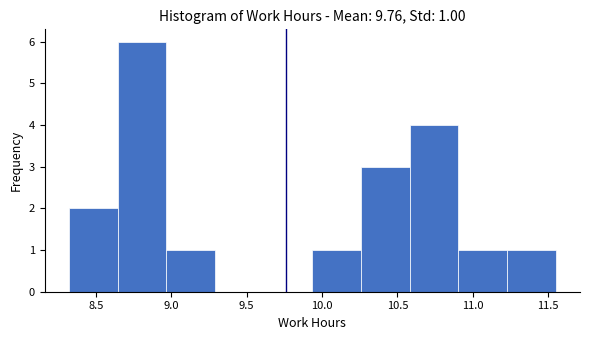

Over which range of the x-axis is the bar tallest?

8.65 to 8.95